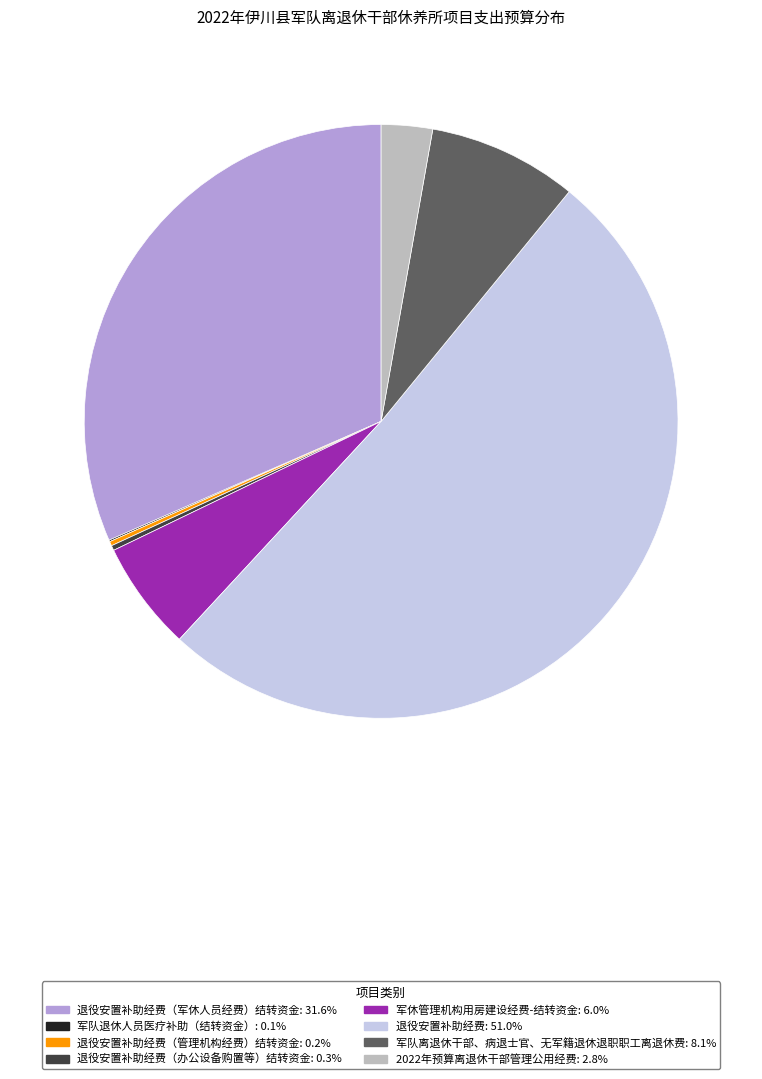

What is the ratio of the value at 军队离退休干部、病退士官、无军籍退休退职职工离退休费: 8.1% to the value at 2022年预算离退休干部管理公用经费: 2.8%?

2.9